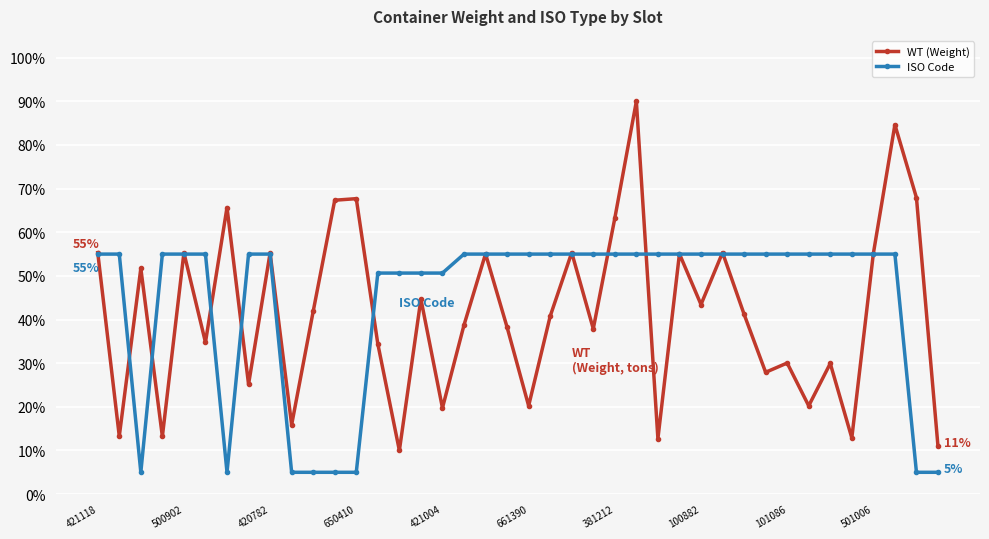

What is the lowest value of the ISO Code series?

5.0